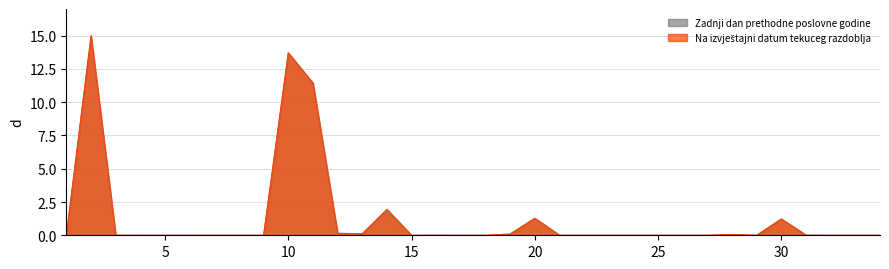

Which series has the widest spread of values?

Na izvještajni datum tekuceg razdoblja